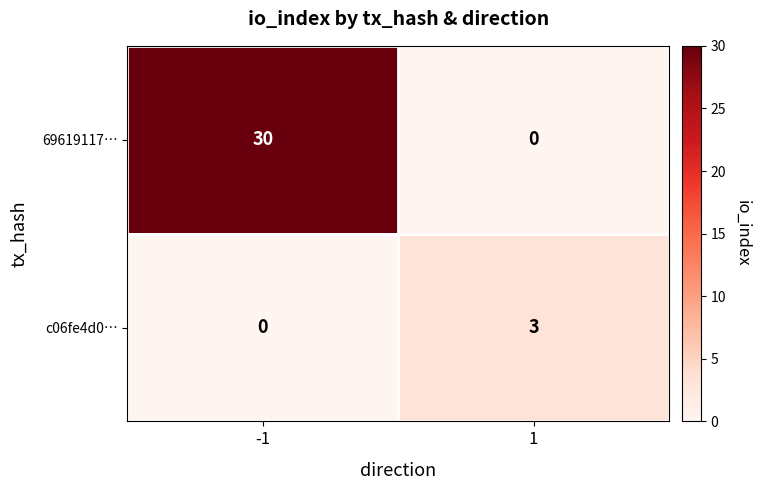

Which series has the largest total across all categories?

69619117…